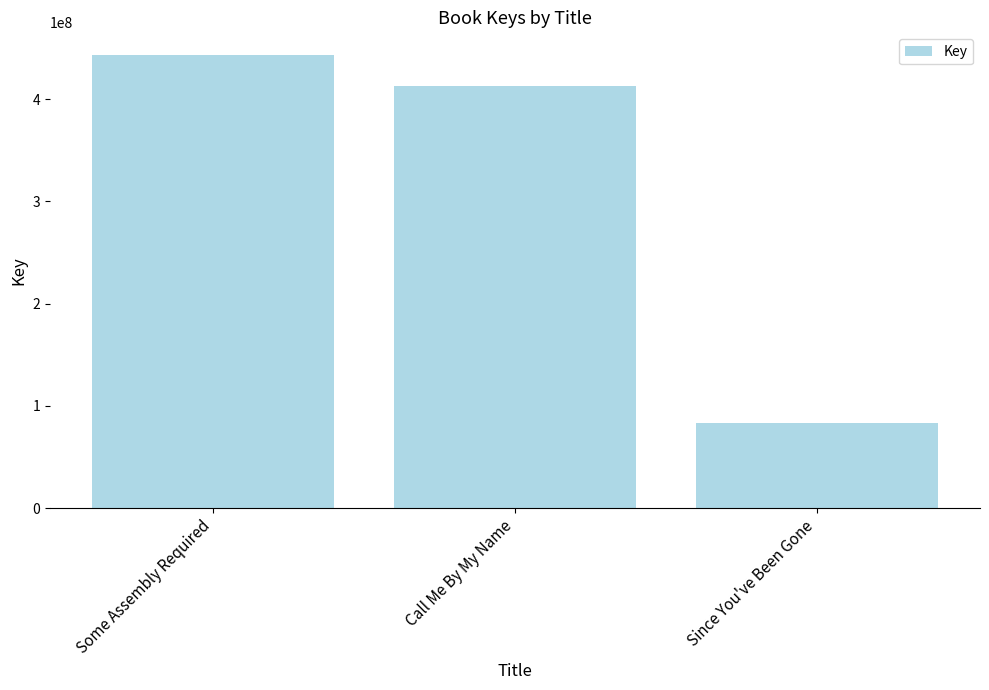

What is the difference between the values at Since You've Been Gone and Some Assembly Required?

359934502